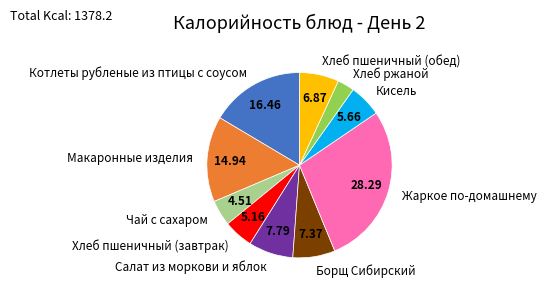

Do Борщ Сибирский and Жаркое по-домашнему together represent more than half of the pie?

No